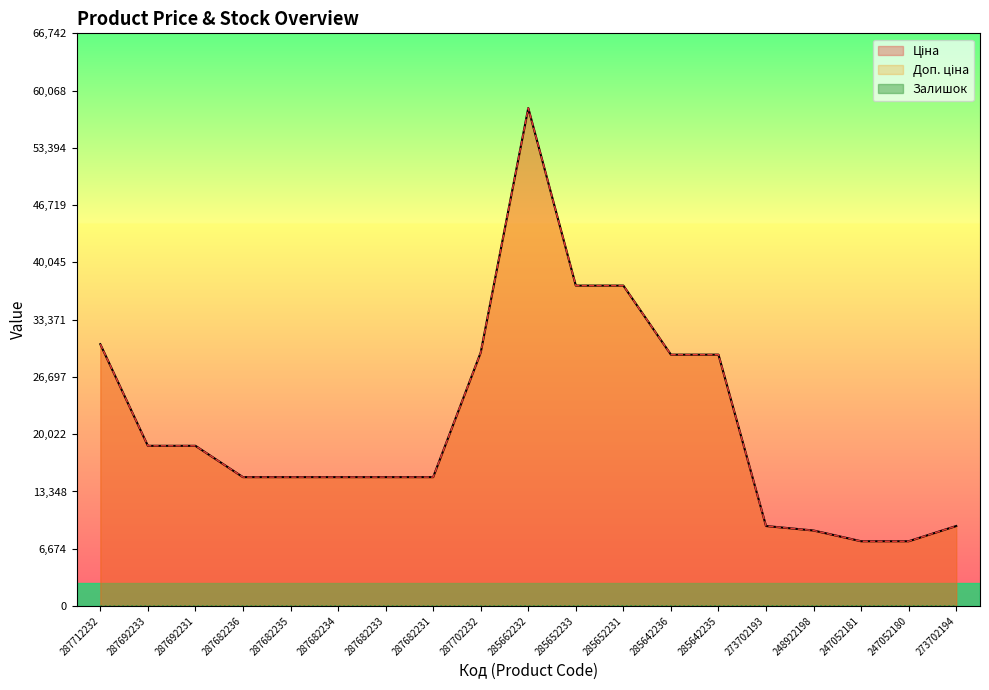

How many interior local valleys does the Залишок series have?

1